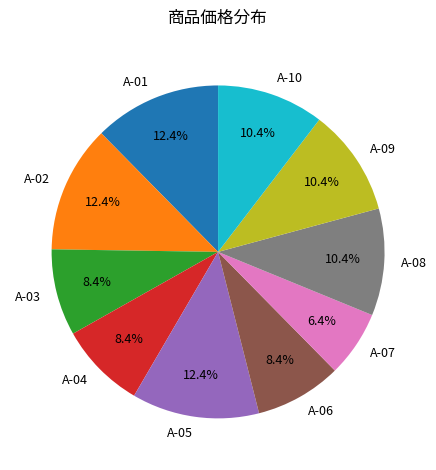

To the nearest percent, what is the difference between the largest and smallest slice percentages?

6%